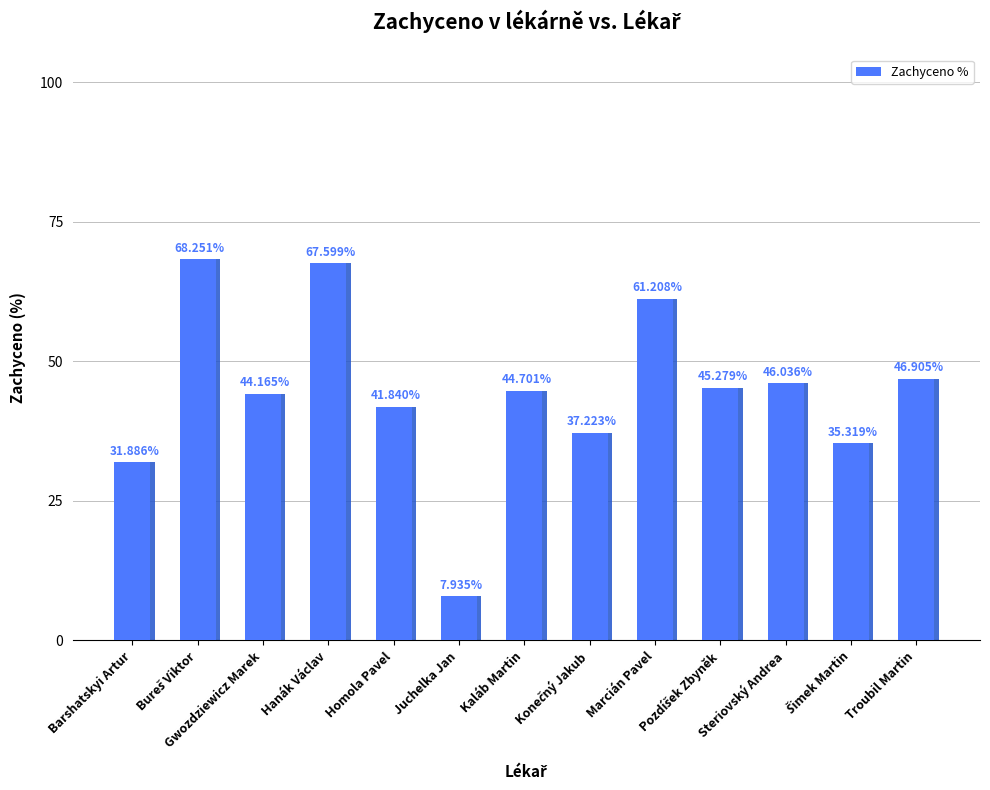

How many data points are above 44?

8